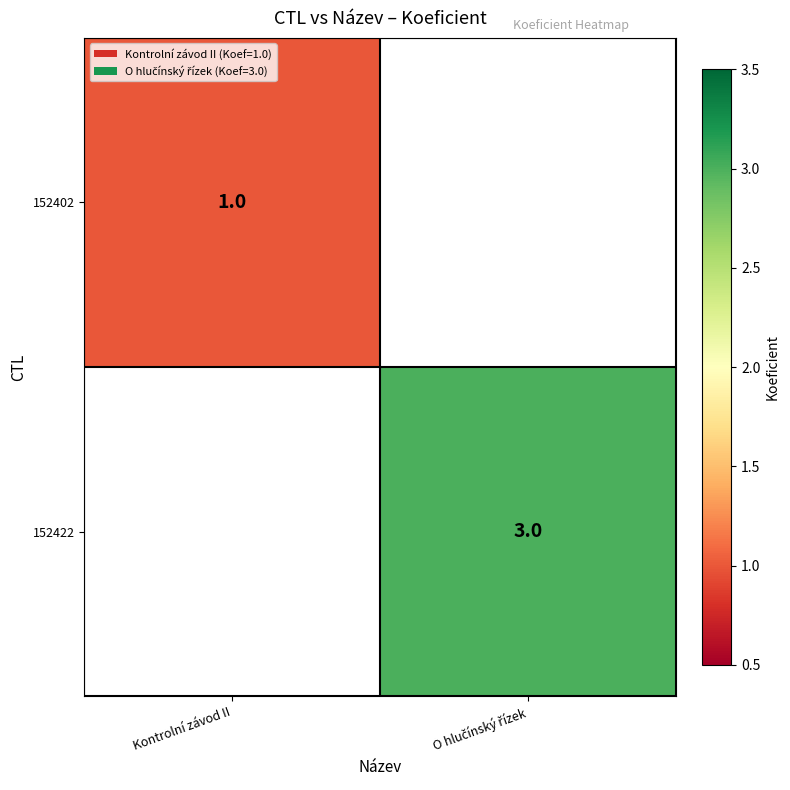

True or false: 152402 has a value of 0.2 at Kontrolní závod II.

False